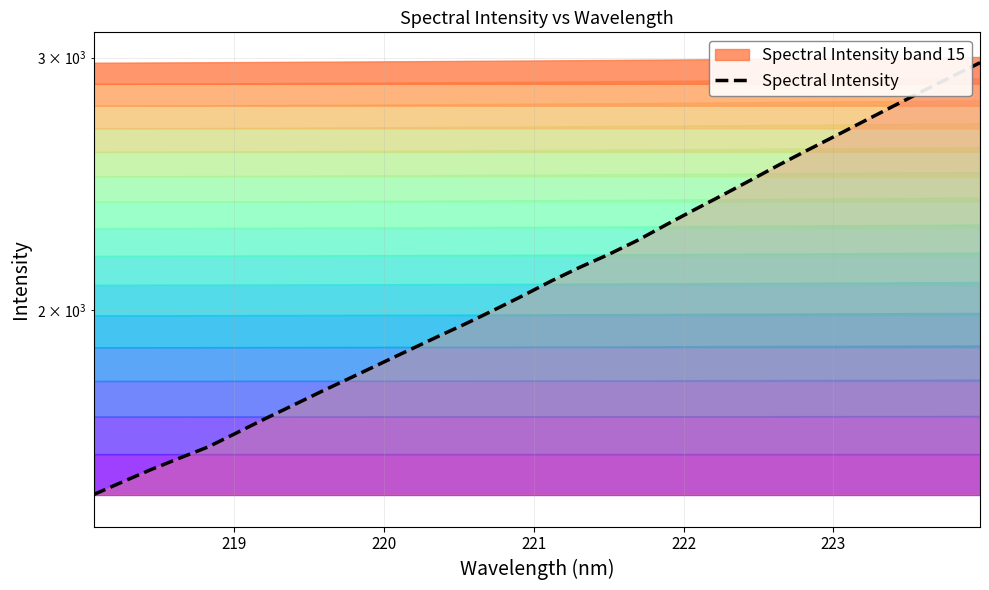

Does the chart have visible grid lines?

Yes